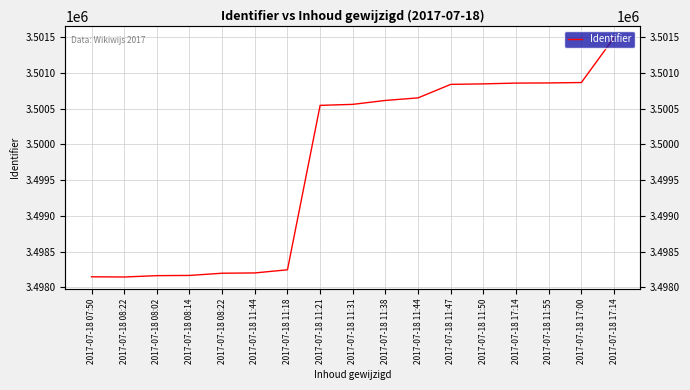

Is it true that the value at 2017-07-18 17:14 is 4949075?

False